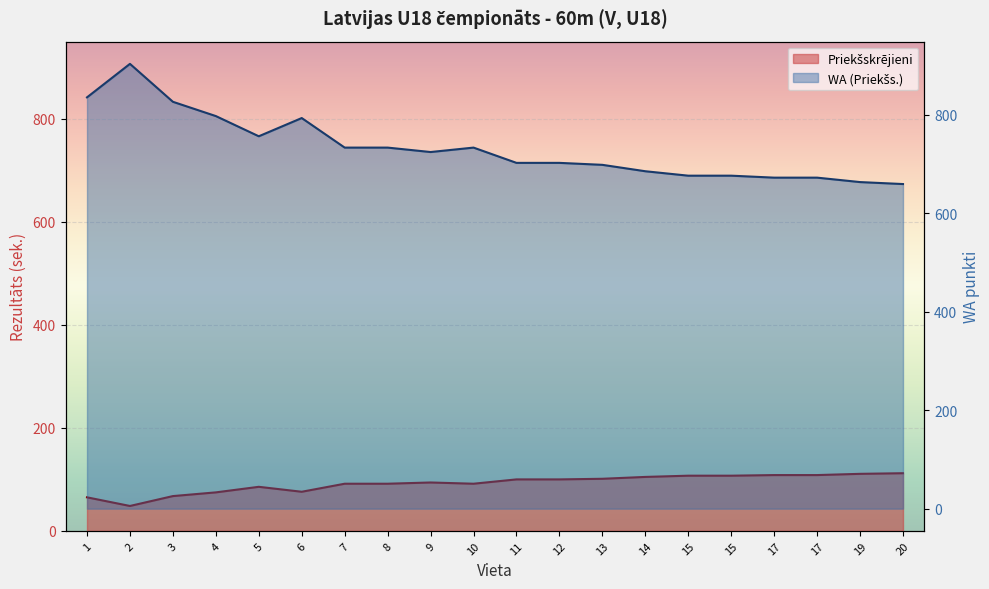

Which series has the widest spread of values?

WA (Priekšs.)